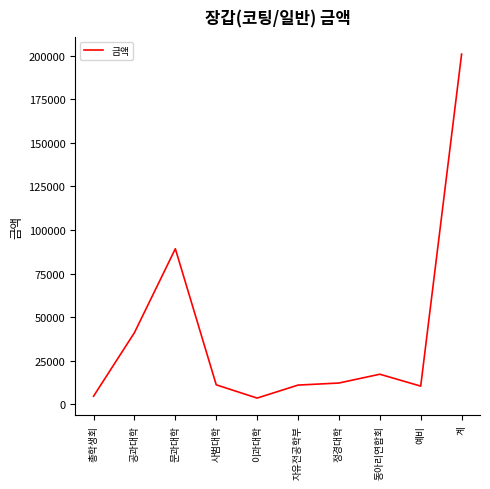

What is the minimum value shown in the chart?

3600